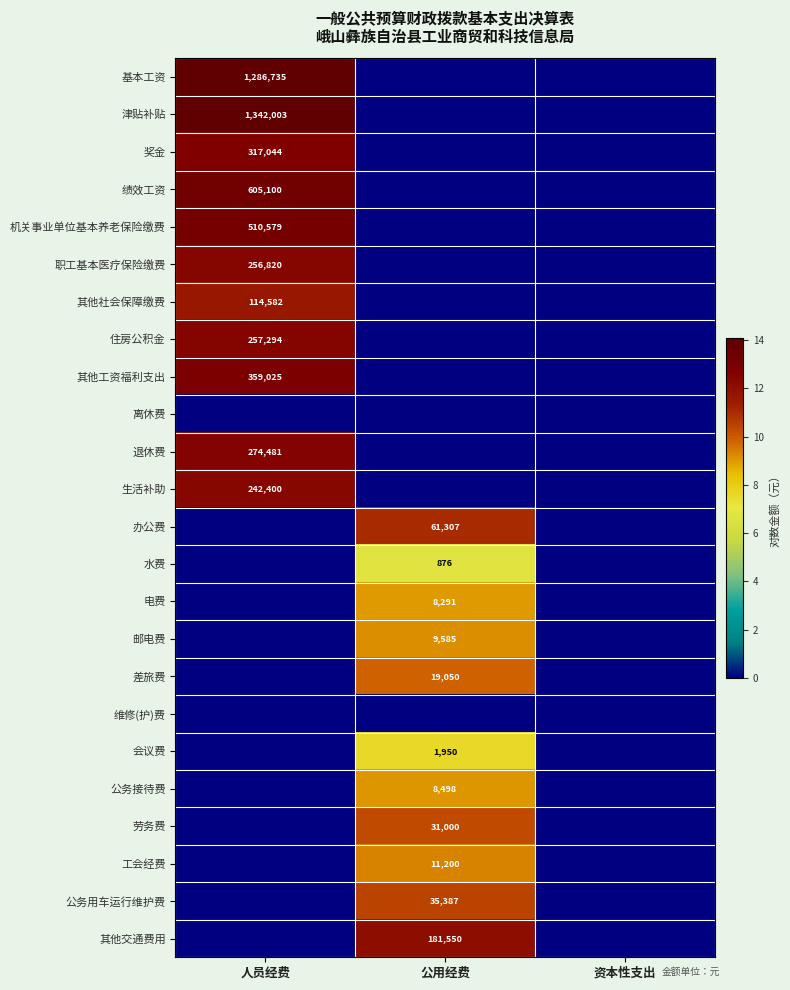

True or false: 差旅费 has a value of 31897 at 公用经费.

False